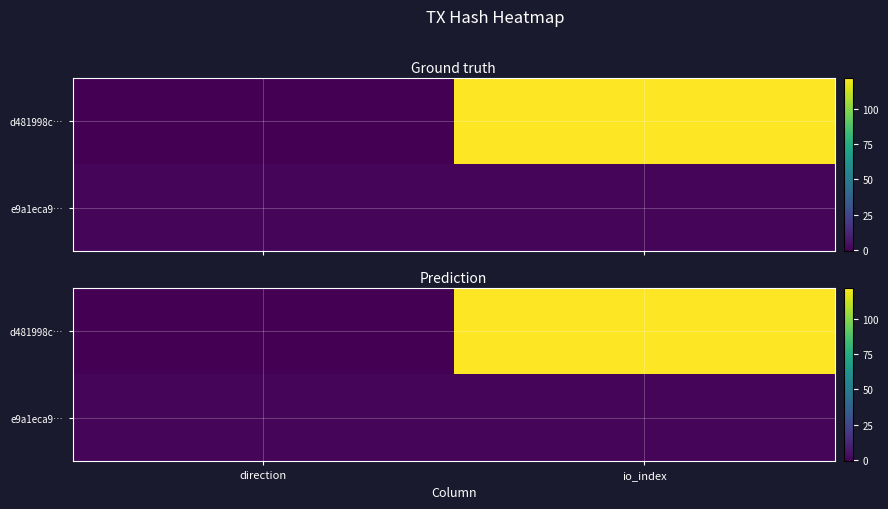

List the series in order of their peak value, highest first.

d481998c…, e9a1eca9…